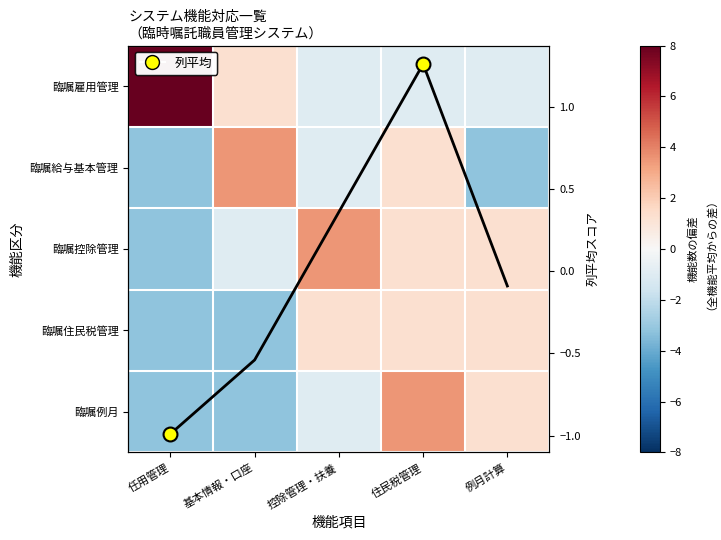

At which category is the sum across all series the highest?

住民税管理